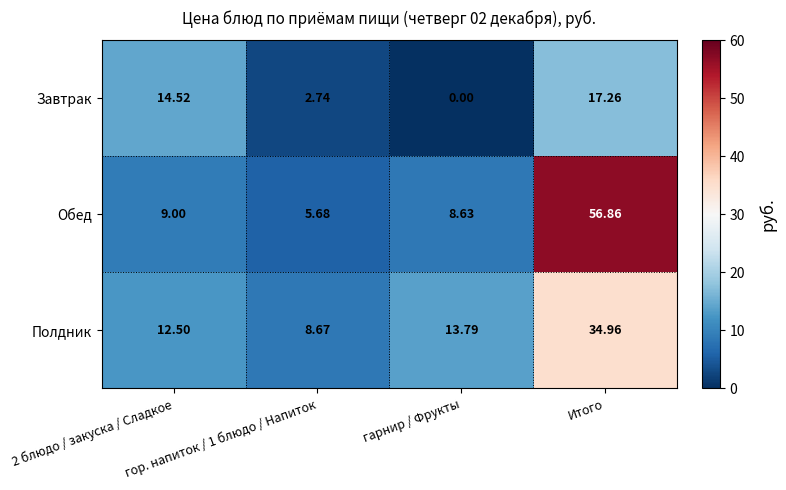

Which series has the largest total across all categories?

Обед